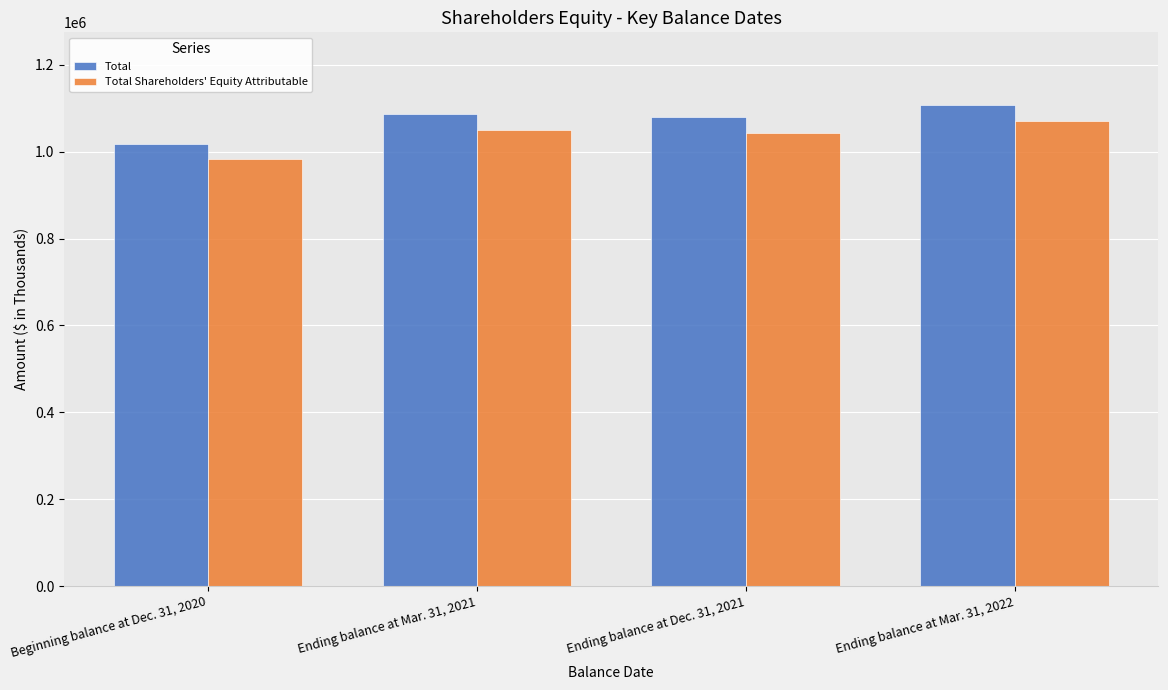

What is the total value across all series at Beginning balance at Dec. 31, 2020?

2001202